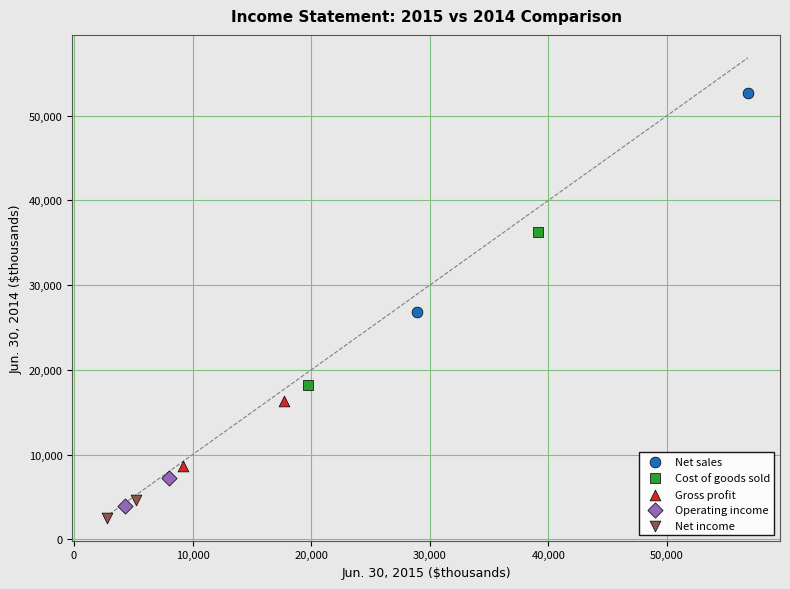

What are all the series names shown in the legend?

Net sales, Cost of goods sold, Gross profit, Operating income, Net income